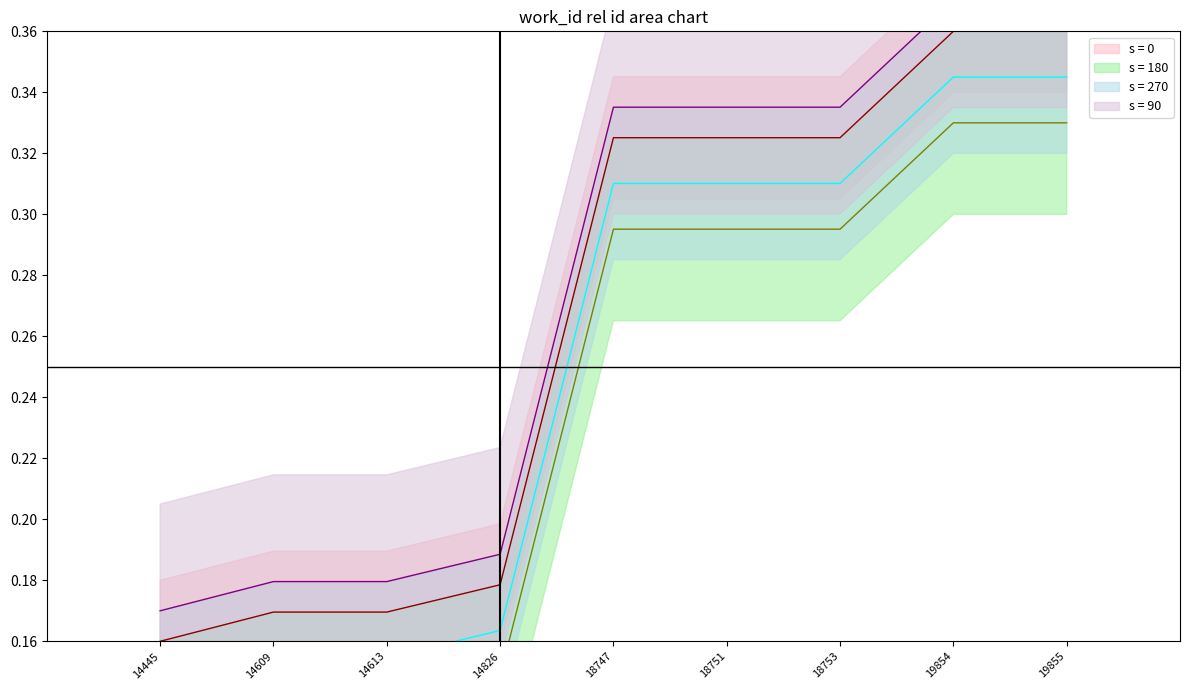

List the labels in order of value, smallest first.

14445, 14609, 14613, 14826, 18747, 18751, 18753, 19854, 19855